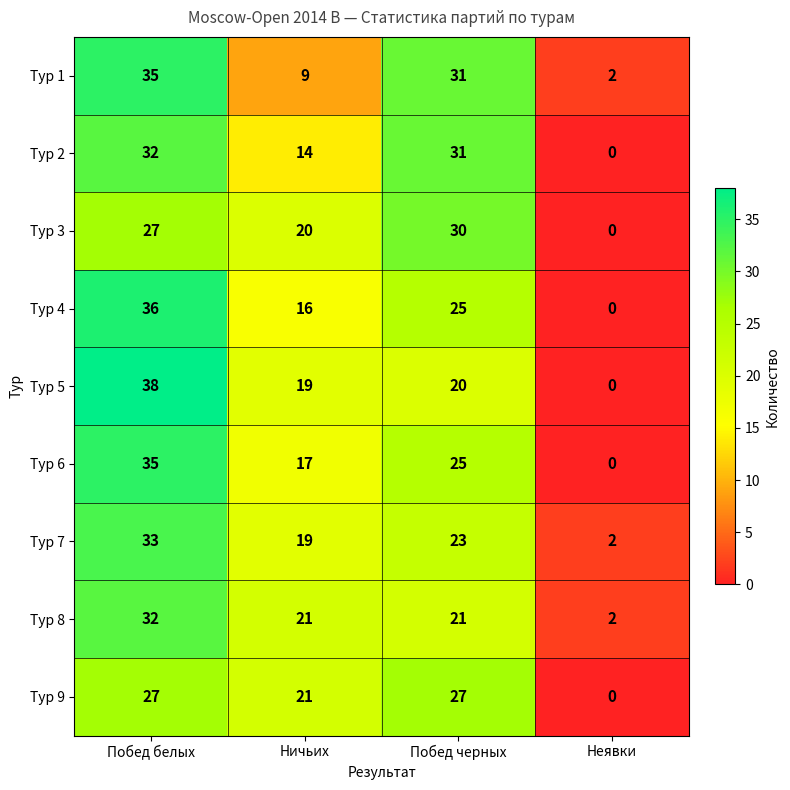

Is it true that Тур 4 equals 51 at Побед белых?

False